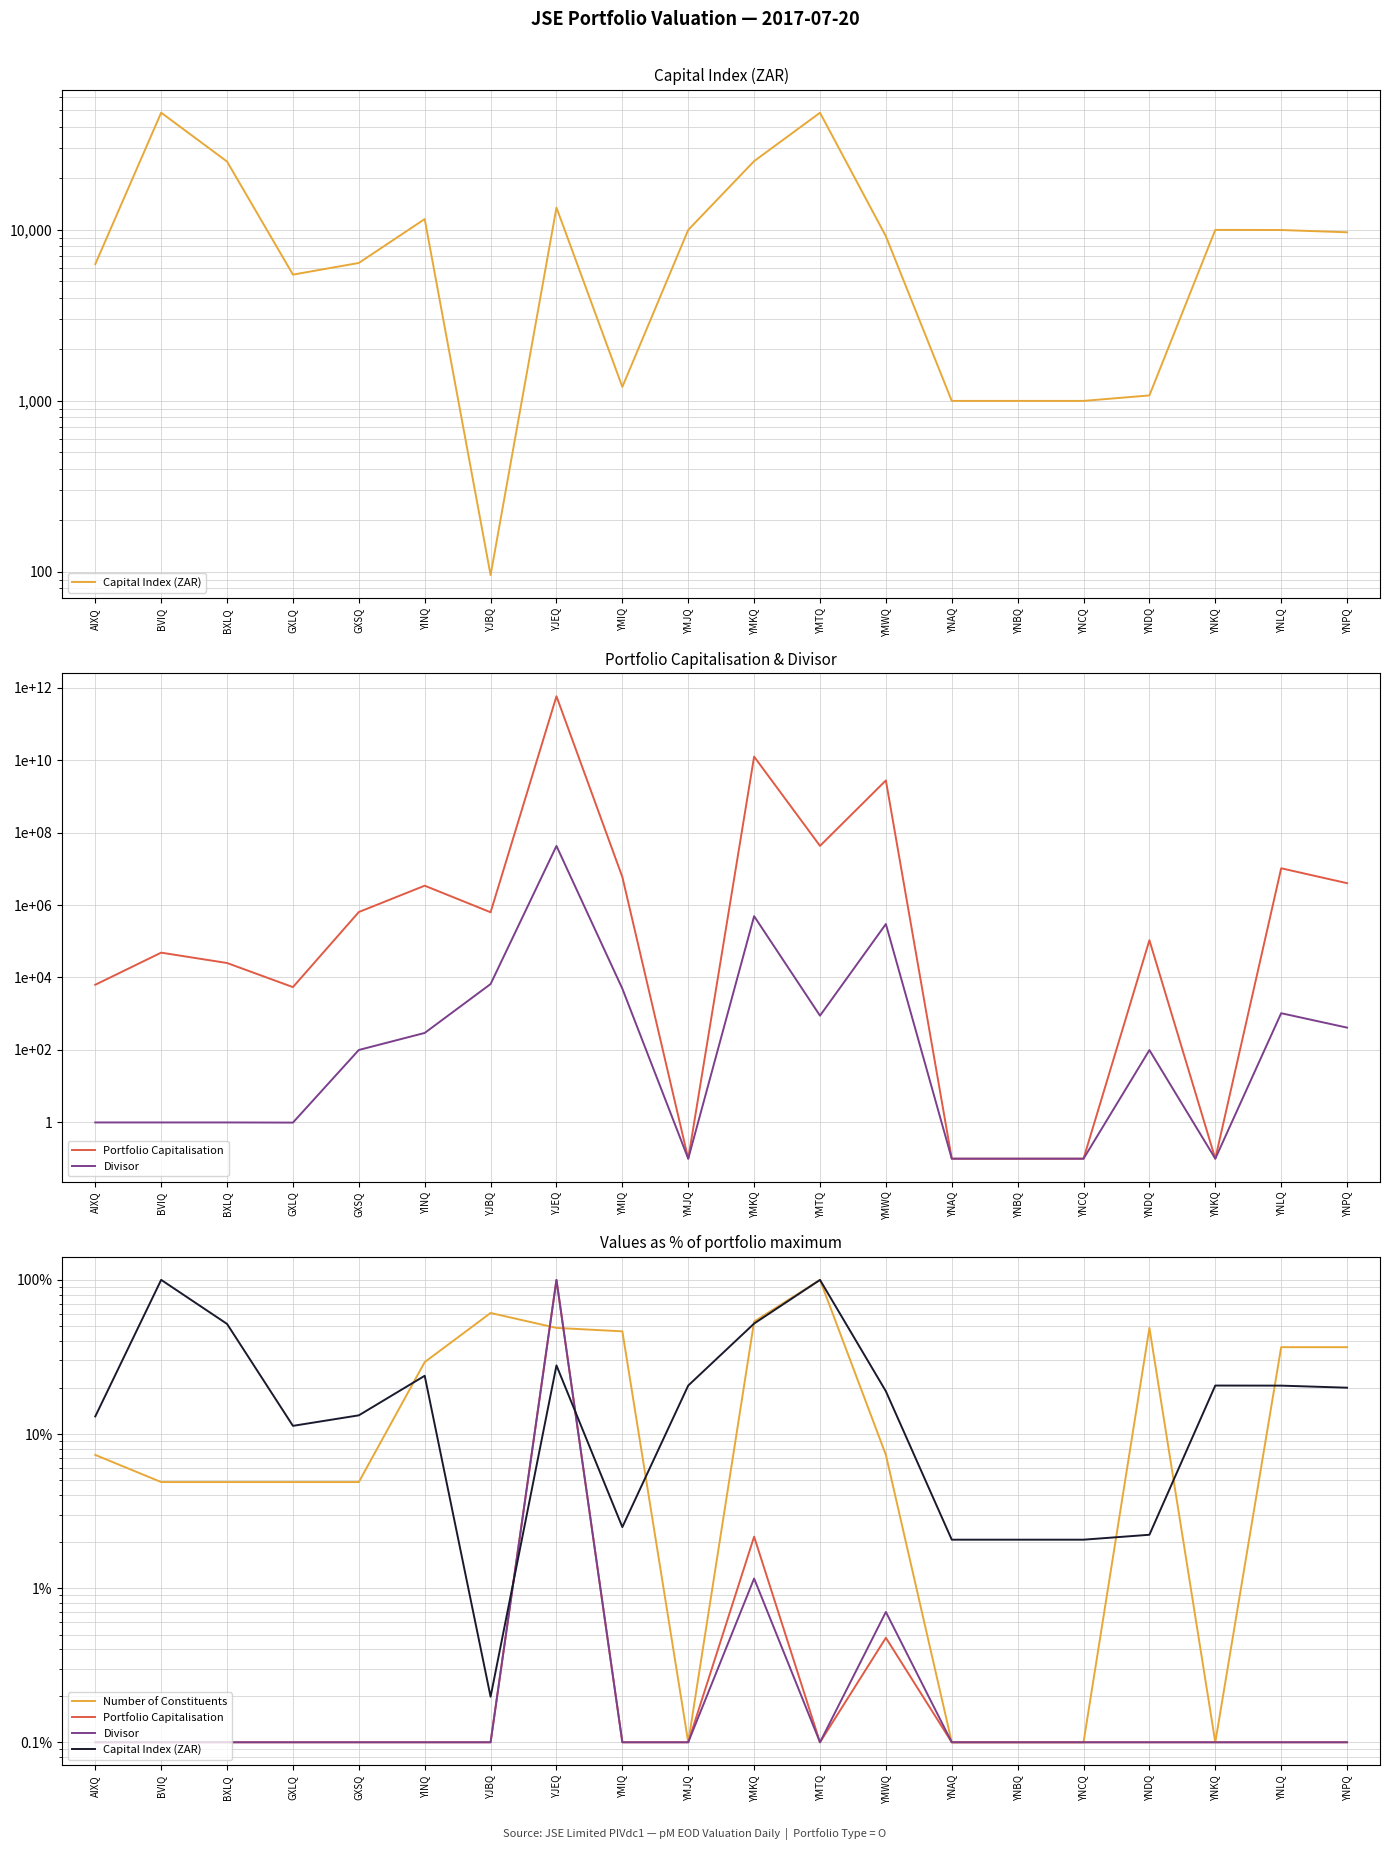

At which category does Divisor reach its first local peak?

YJEQ